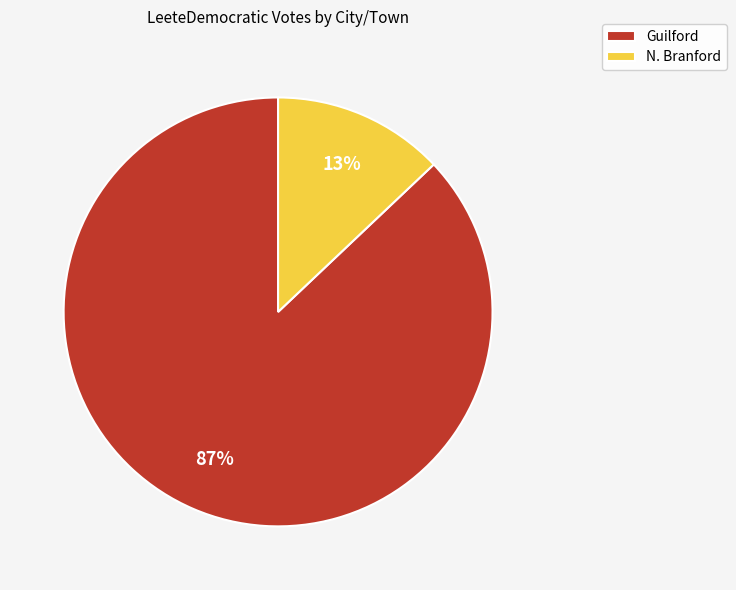

The N. Branford slice represents 13% of the pie. True or false?

True